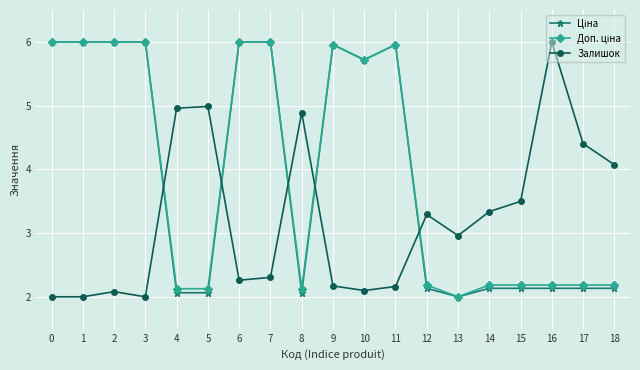

What is the value of the Залишок point at the 8th from the left?

2.3